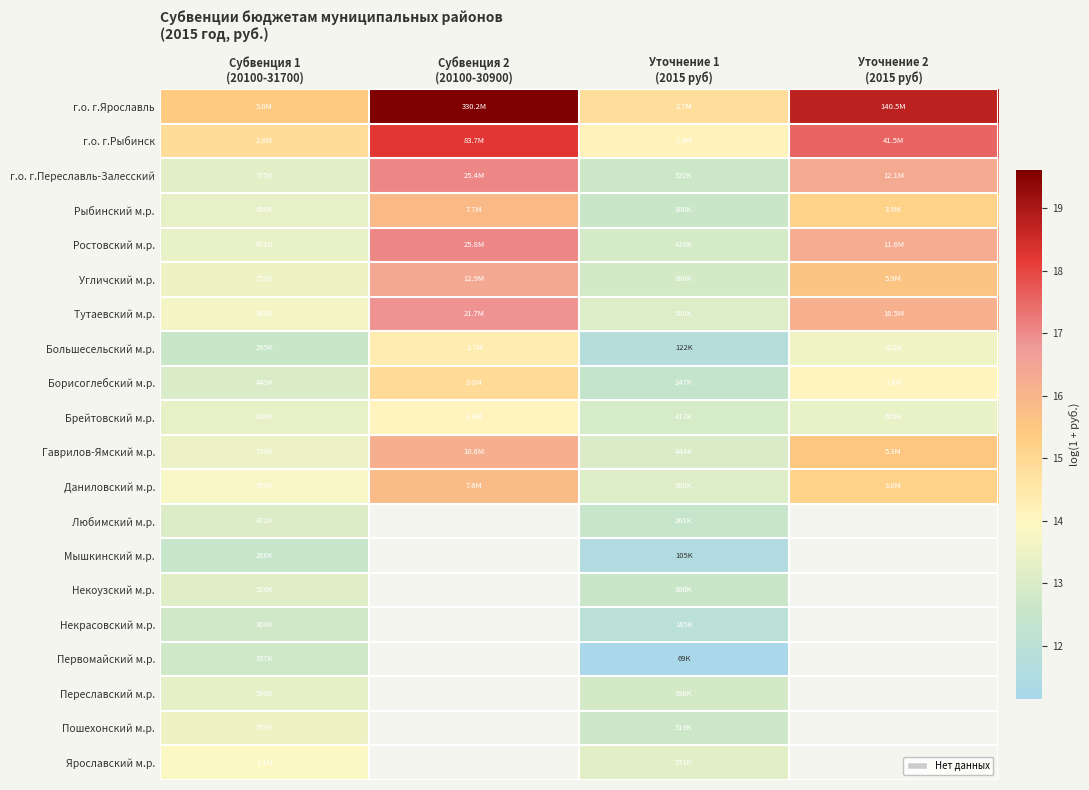

Is the value of Рыбинский м.р. at Субвенция 1 (20100-31700) greater than the value of Любимский м.р. at Субвенция 1 (20100-31700)?

Yes